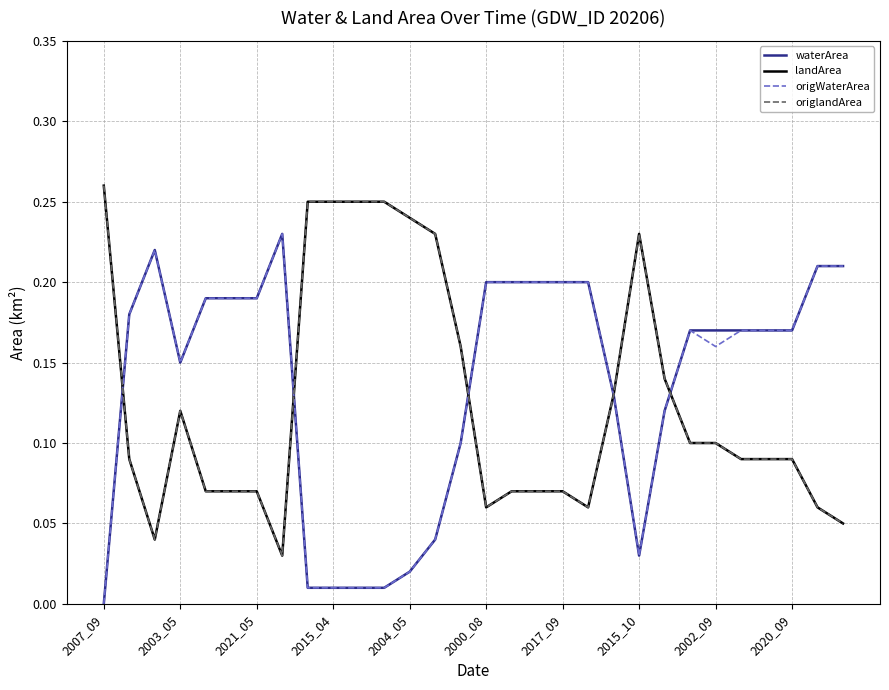

At which label is waterArea closest to 0?

2007_09